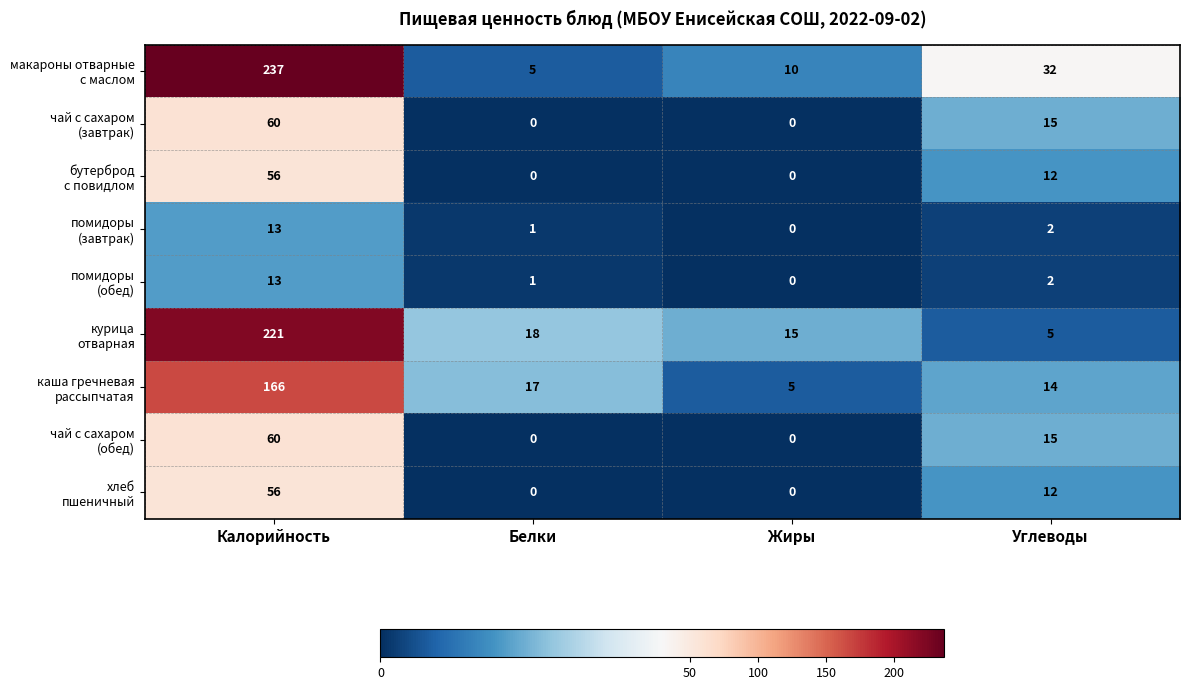

Which category has the highest value across all series?

Калорийность